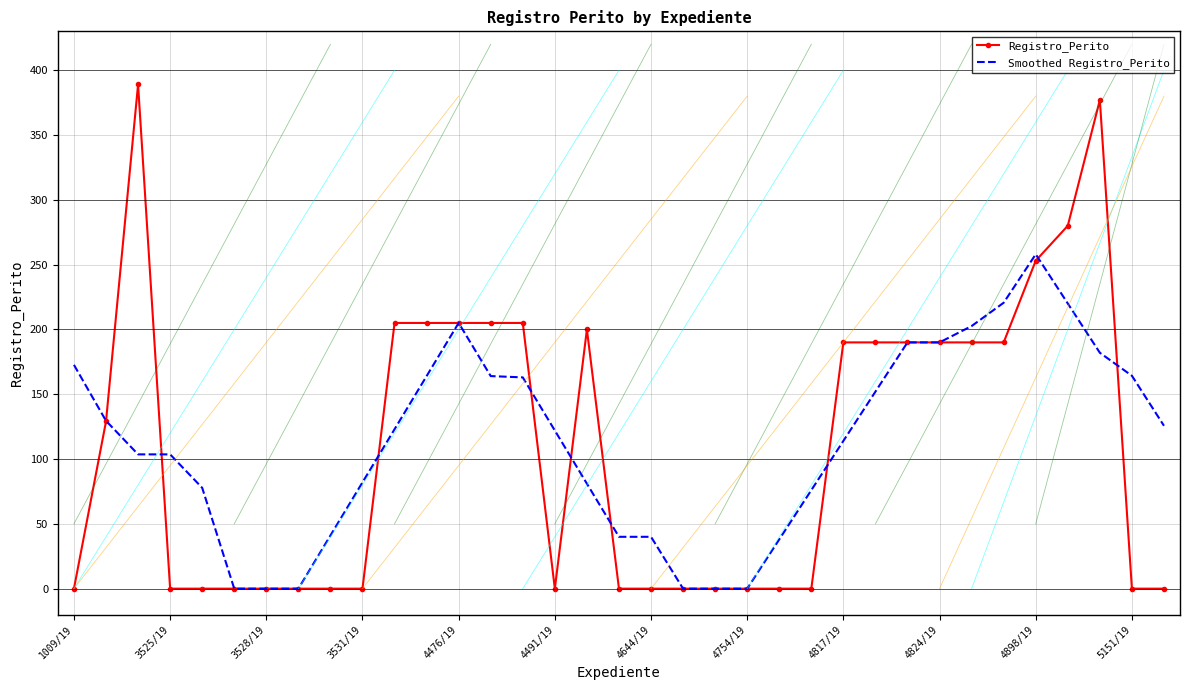

Which series has the widest spread of values?

Registro_Perito